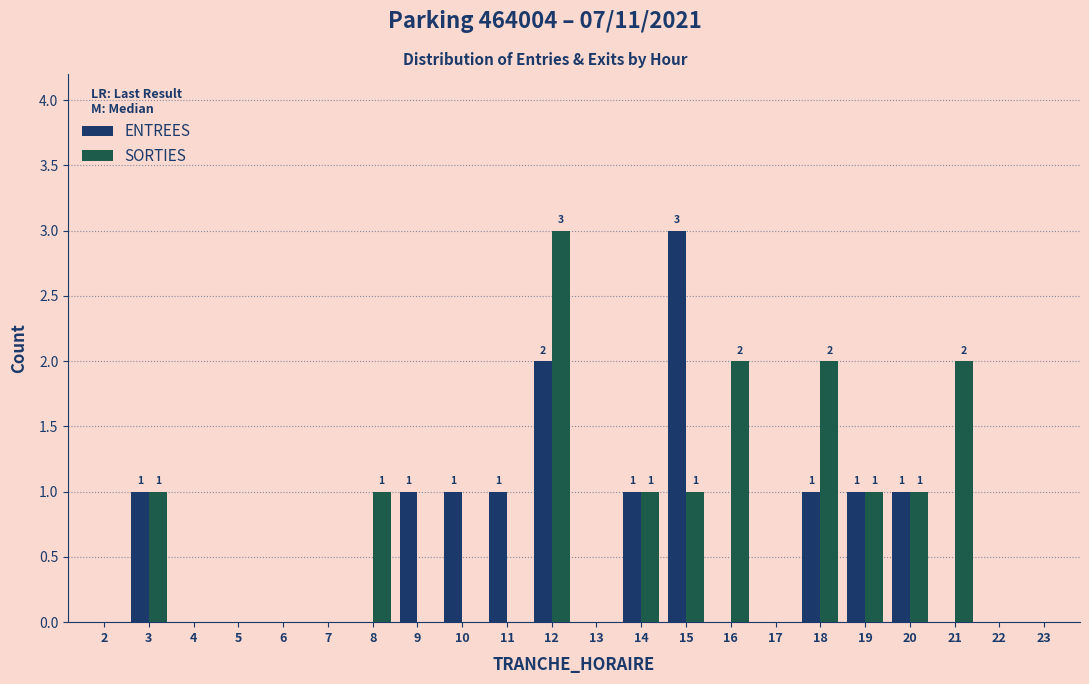

What is the sum of the ENTREES values at 19 and 15?

4